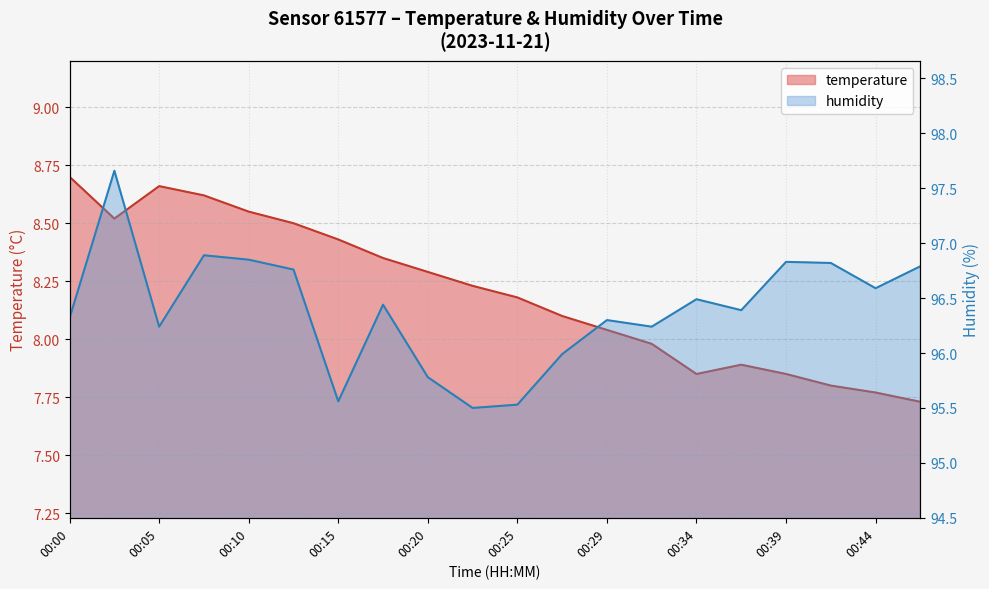

Count the number of data series in this chart.

2